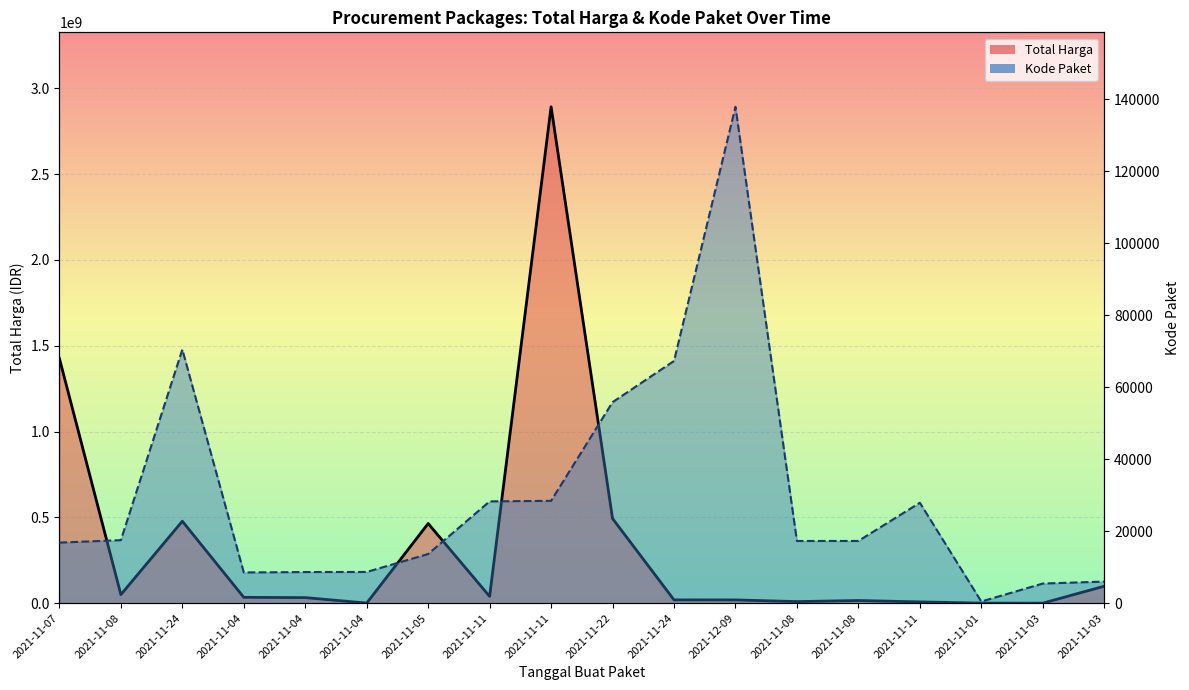

What value does the Total Harga (line) series have at 2021-11-05, to the nearest 50?

464002100